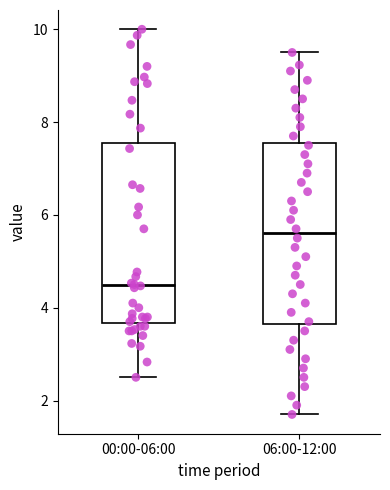

Reading left to right, read every box against the y-axis: the position of its median line, the range the box covers, and the ends of its whiskers. The values are not printed on the chart, so give them approximately, as read against the axis.

00:00-06:00: median 4.4, box 3.6 to 7.6, whiskers 2.6 to 10.0
06:00-12:00: median 5.6, box 3.6 to 7.6, whiskers 1.8 to 9.6